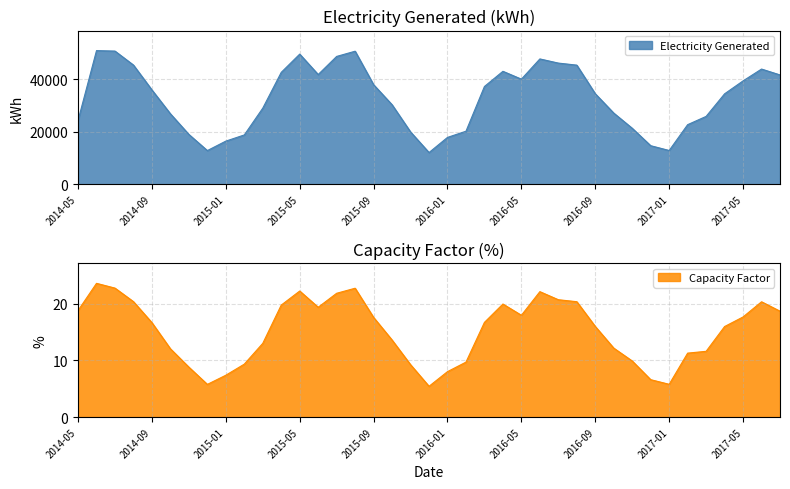

What is the difference between the maximum and second lowest values in the Capacity Factor series?

17.8